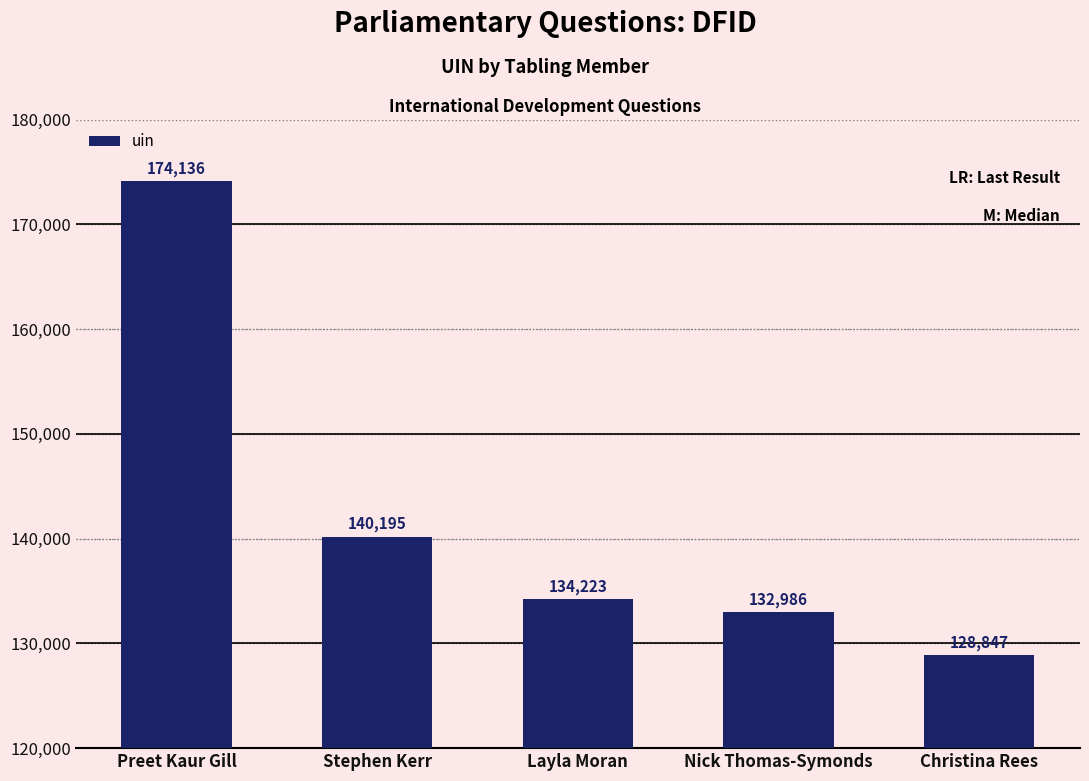

How many bars are there in total?

5